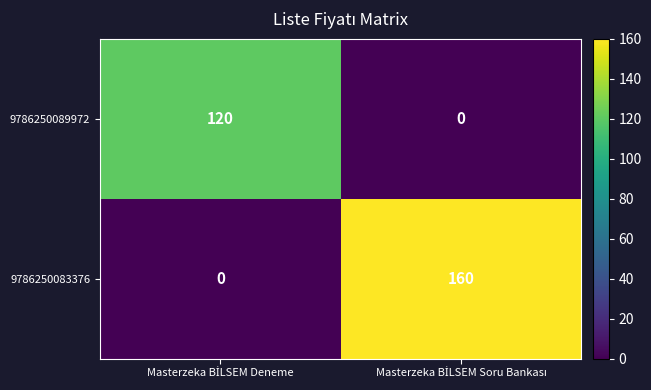

List the series in order of their overall mean, lowest first.

9786250089972, 9786250083376